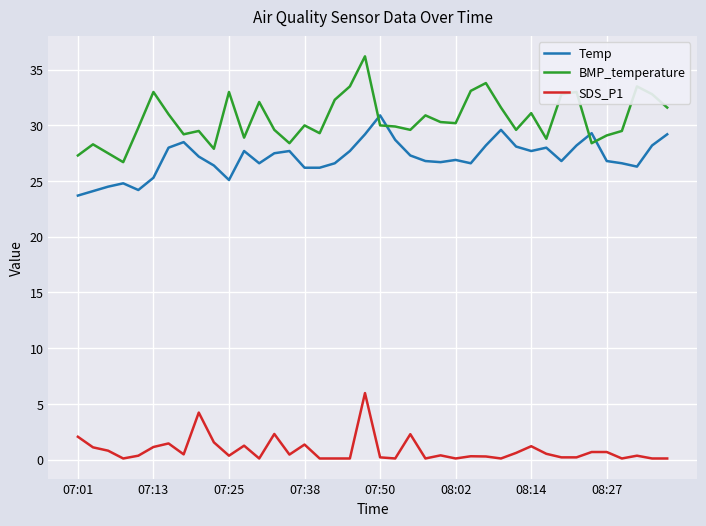

What are all the series names shown in the legend?

Temp, BMP_temperature, SDS_P1